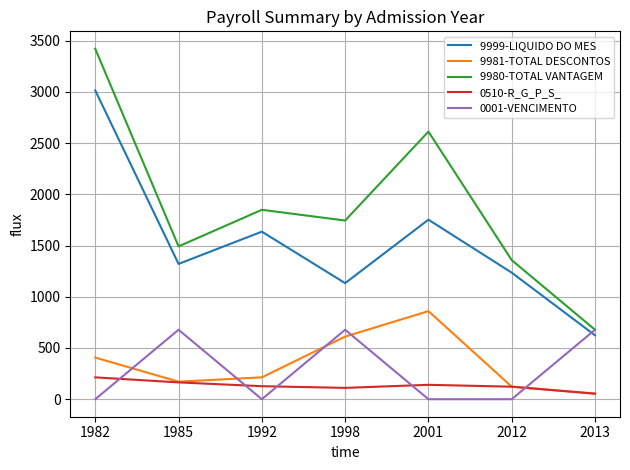

Is this an area chart (filled region under the line)?

No